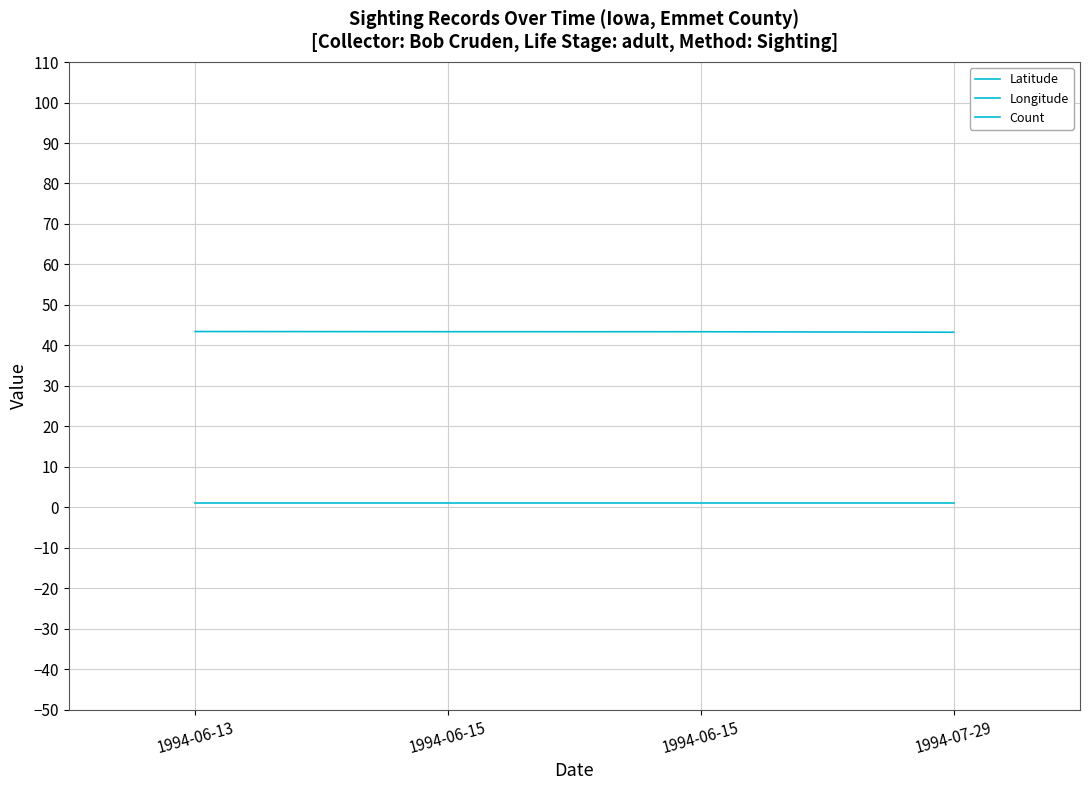

What is the spread (max minus min) of values at 1994-07-29?

137.9